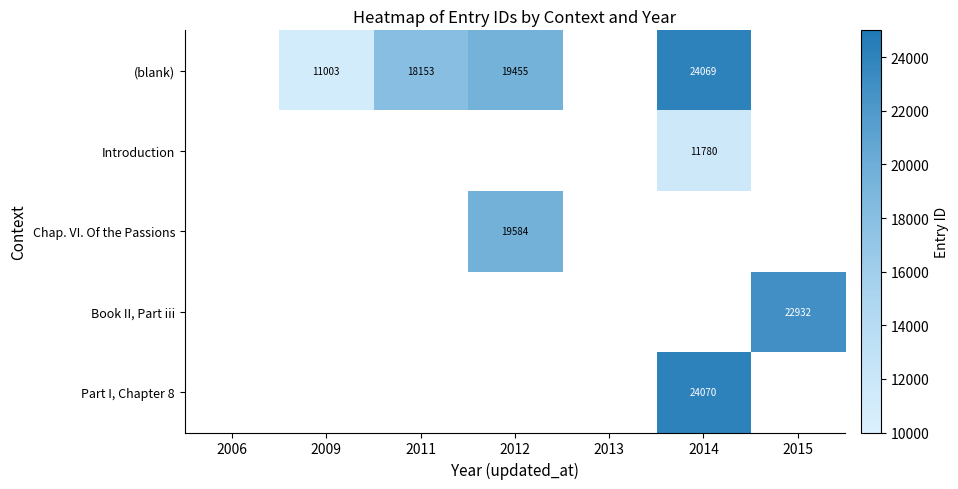

True or false: Introduction has a value of 11780 at 2014.

True